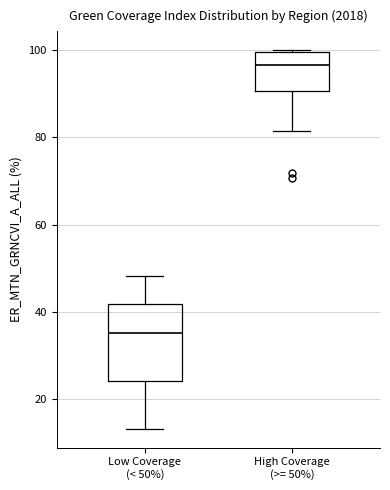

Which box's median line is the lowest?

Low Coverage (< 50%)